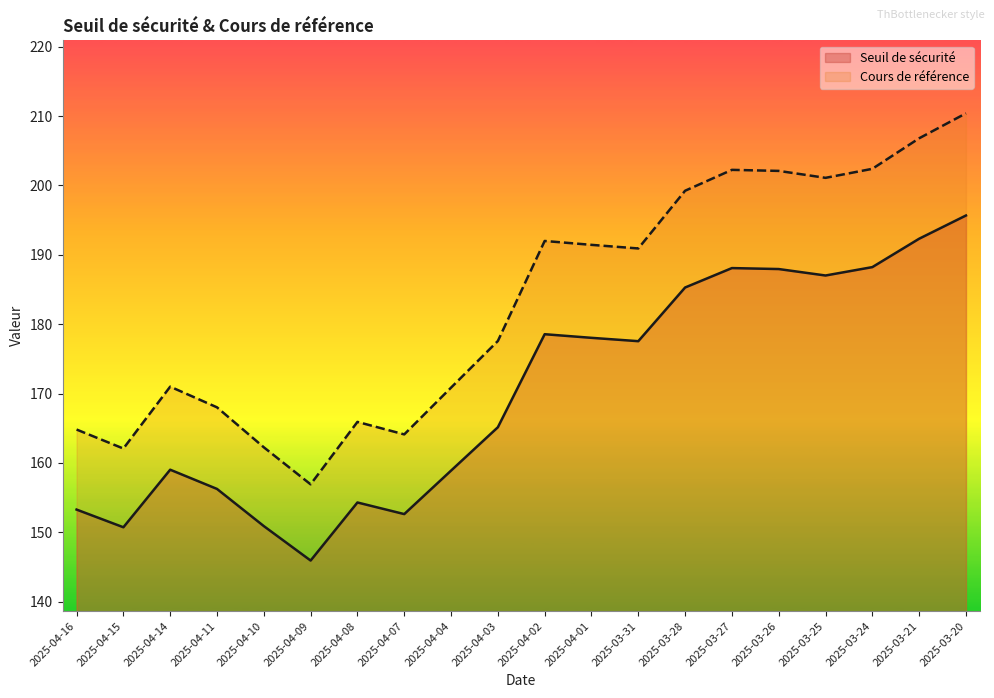

Reading left to right, list all the values displayed in this chart.

Seuil de sécurité: 153.3	150.7	159.0	156.3	150.9	145.9	154.3	152.6	158.9	165.1	178.6	178.0	177.6	185.3	188.1	188.0	187.0	188.2	192.3	195.7
Cours de référence: 164.8	162.1	171.0	168.0	162.3	156.9	165.9	164.1	170.9	177.6	192.0	191.4	190.9	199.2	202.2	202.1	201.1	202.4	206.8	210.4